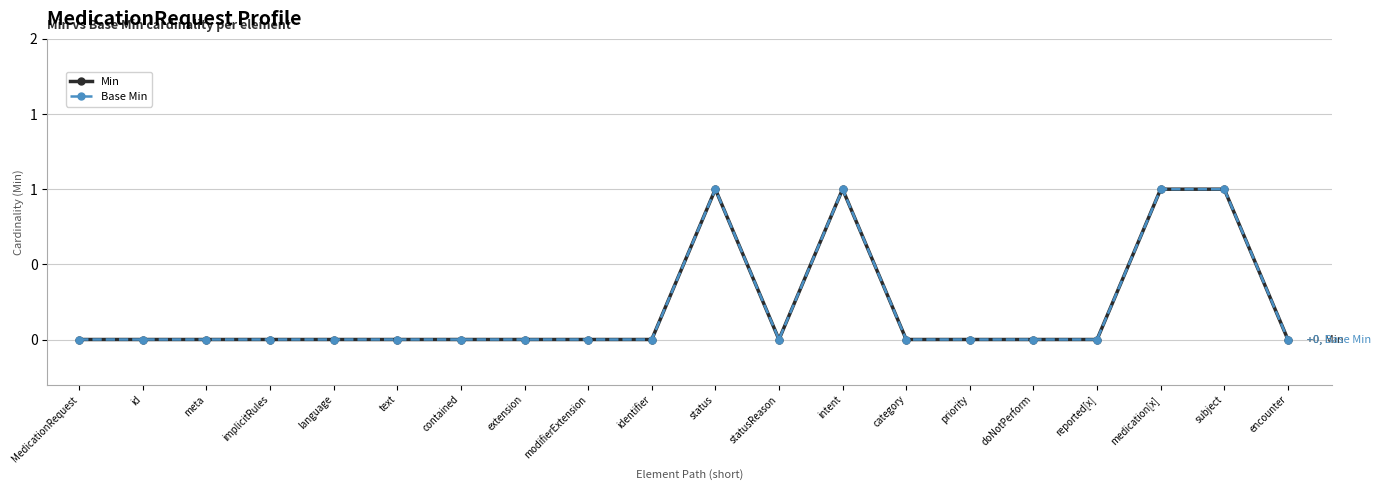

True or false: Base Min has more than 2 interior local peaks.

False